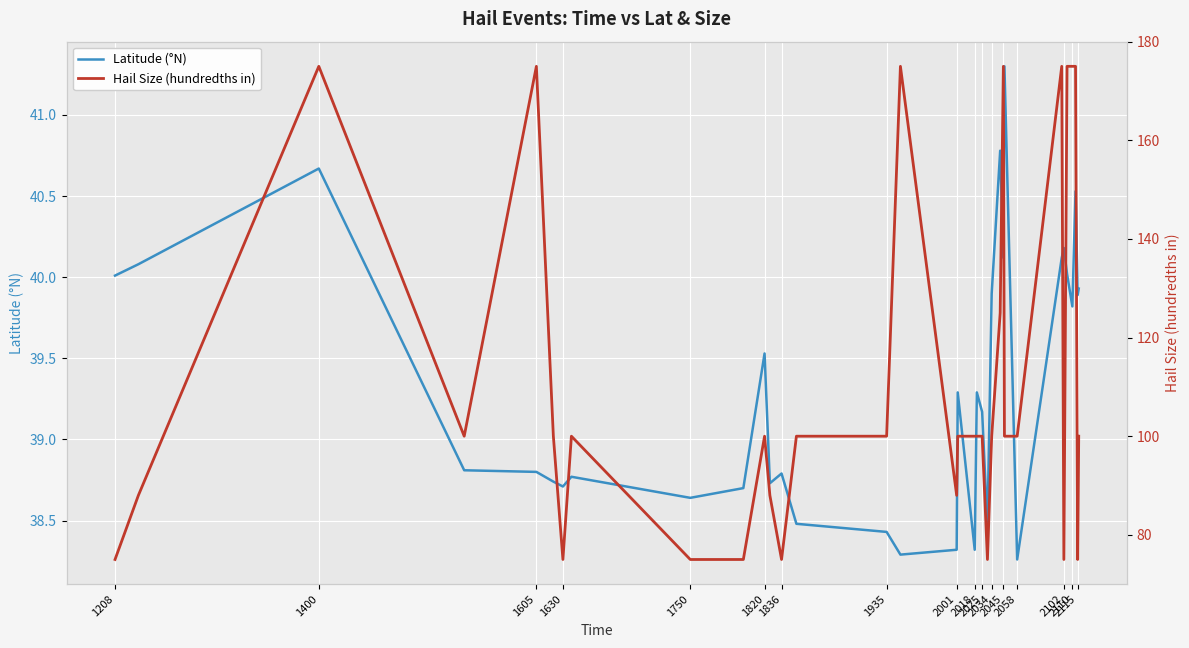

How many data points in Hail Size (hundredths in) are above 100?

9